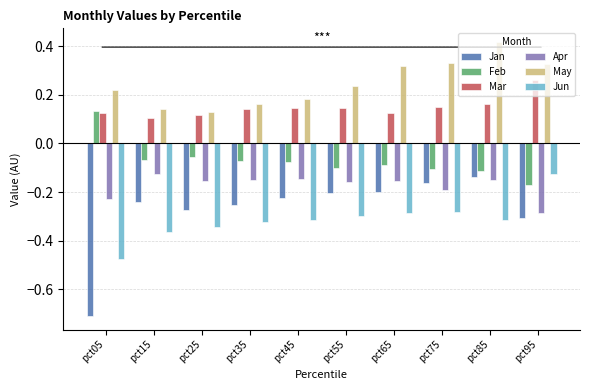

The value of Apr at pct45 is -0.2. True or false?

False